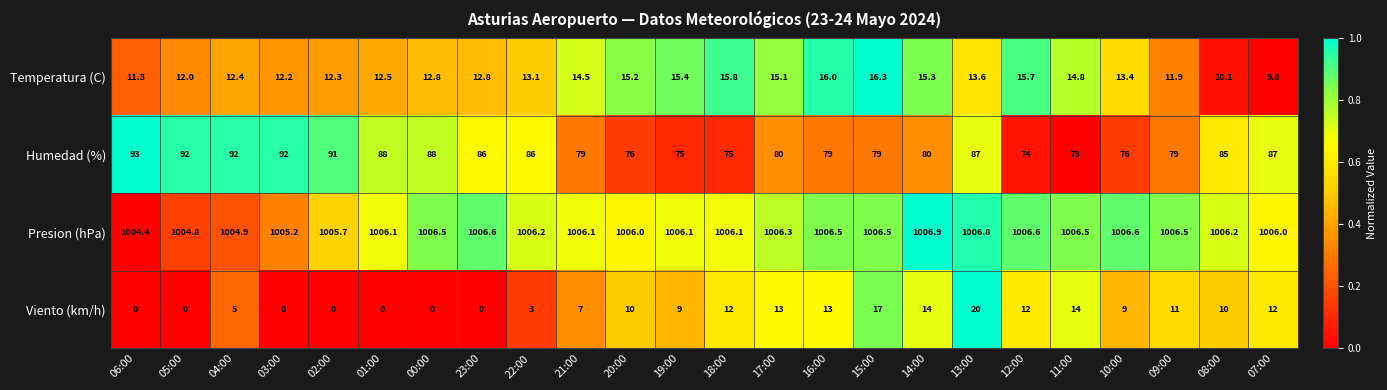

At how many categories does at least one series exceed 333?

24